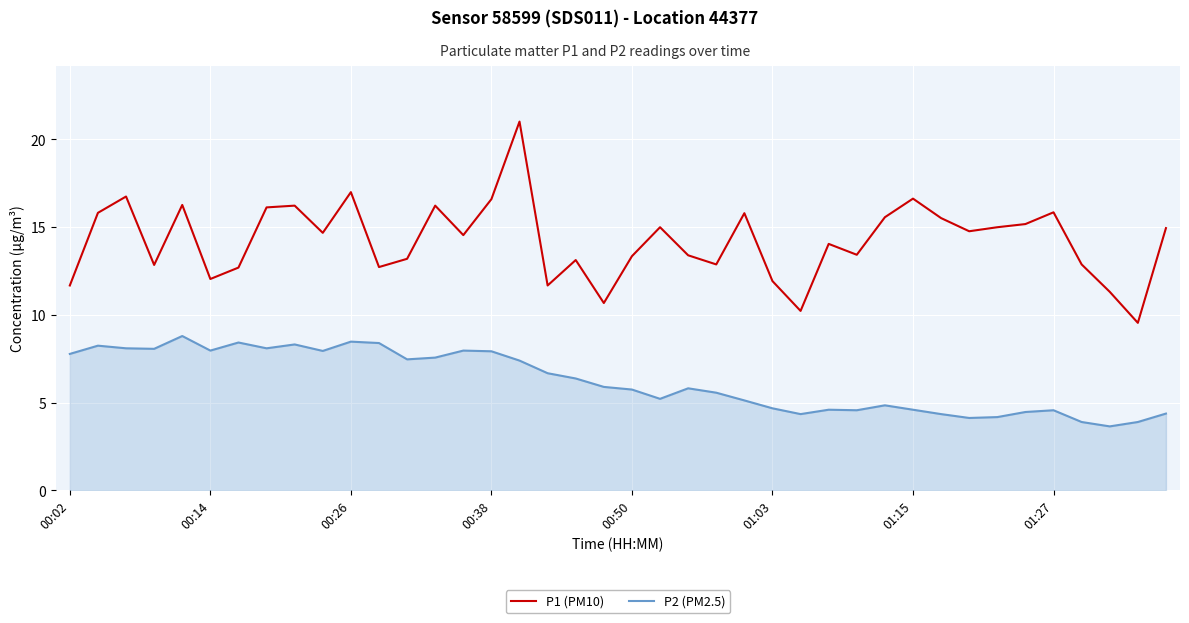

Which series has the widest spread of values?

P1 (PM10)